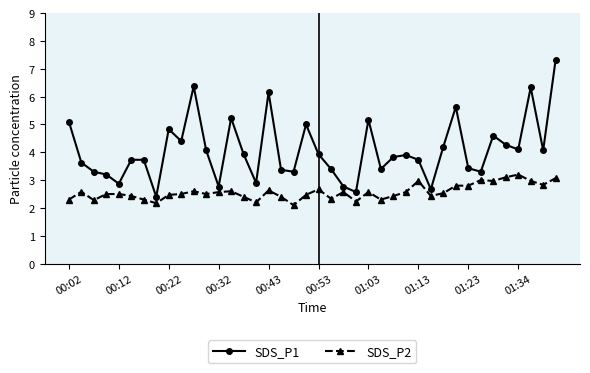

What is the average value of the SDS_P2 series?

2.6